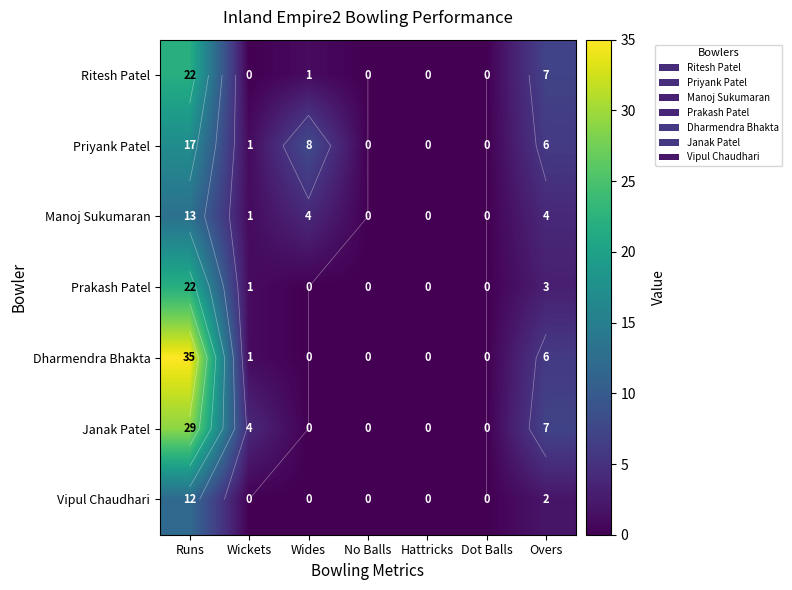

At which category is the sum across all series the highest?

Runs